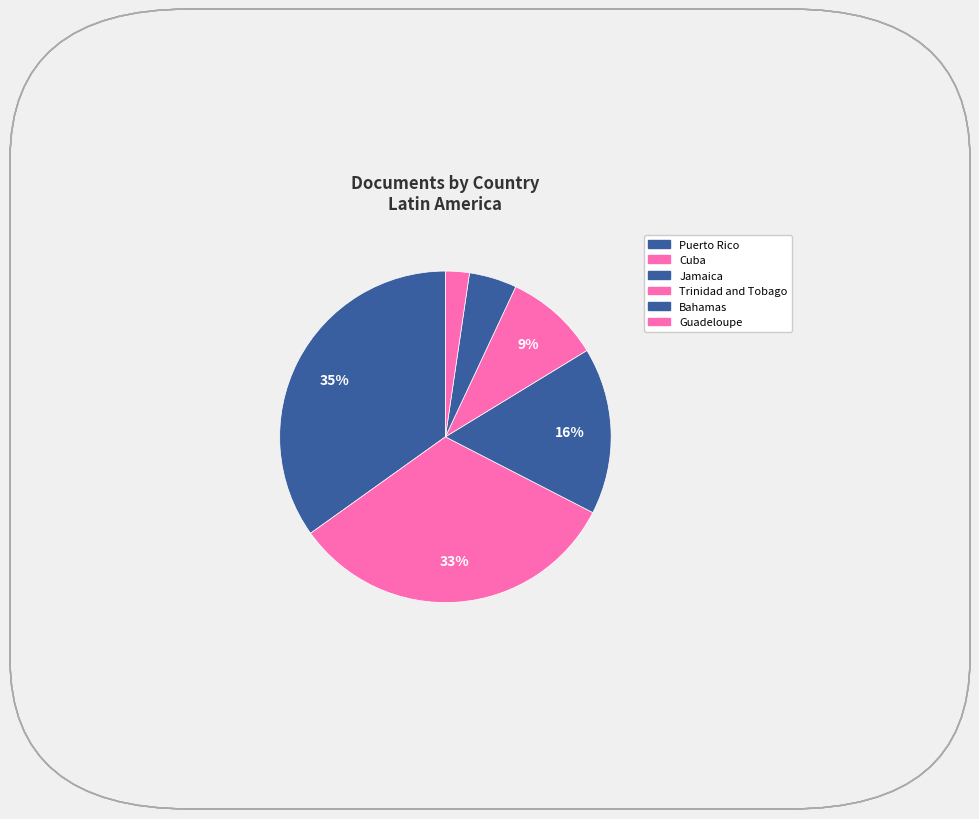

How many segments does this pie chart have?

6